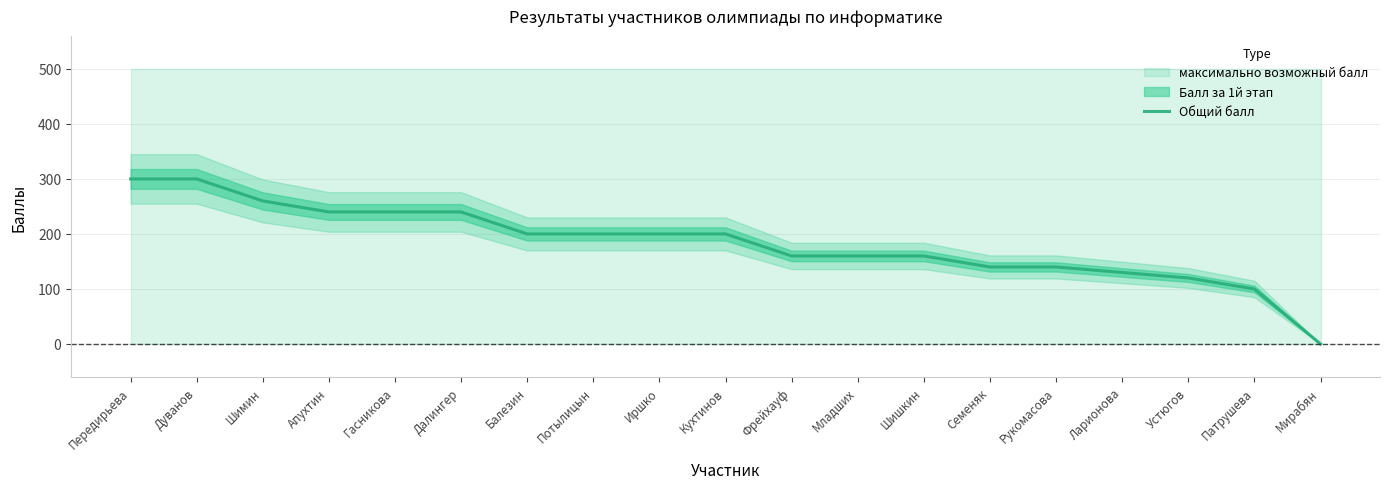

Where does the data first go above 200?

Передирьева